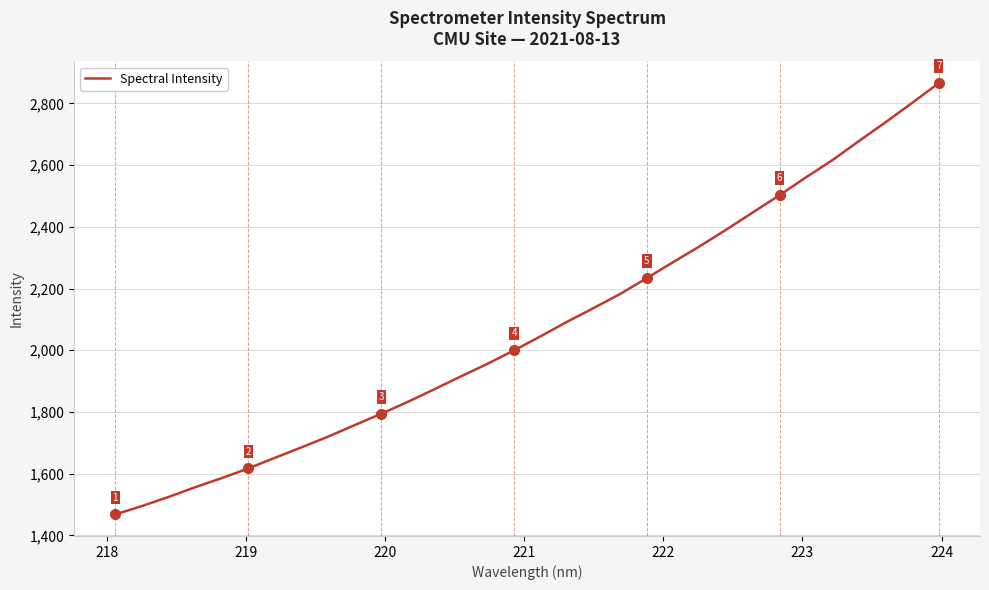

What is the difference between the maximum and minimum values?

1397.6